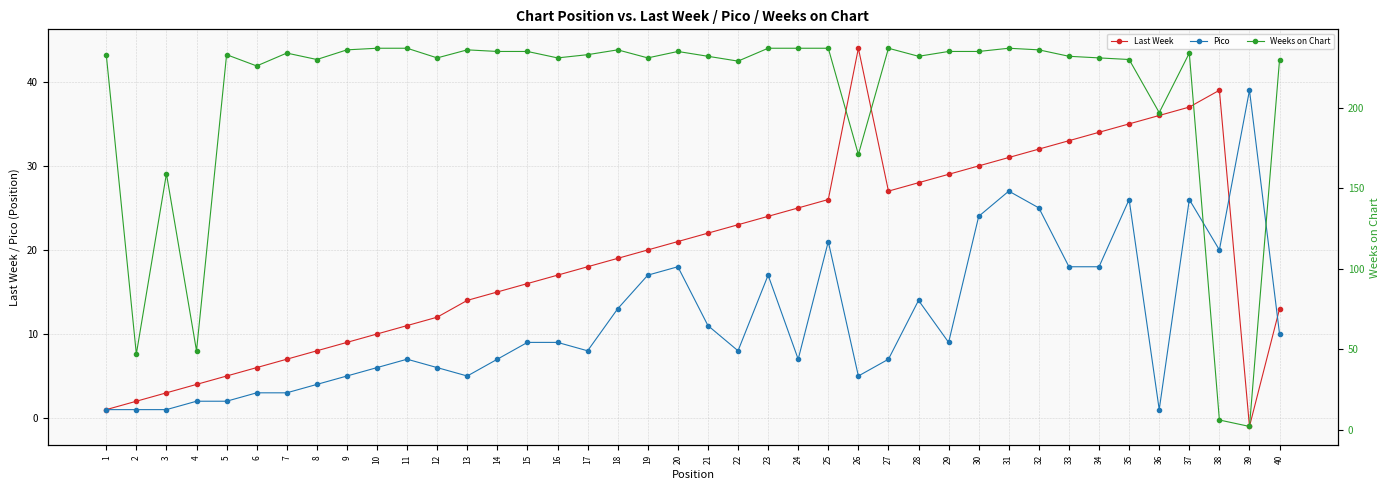

At which category does Pico reach its first local valley?

13